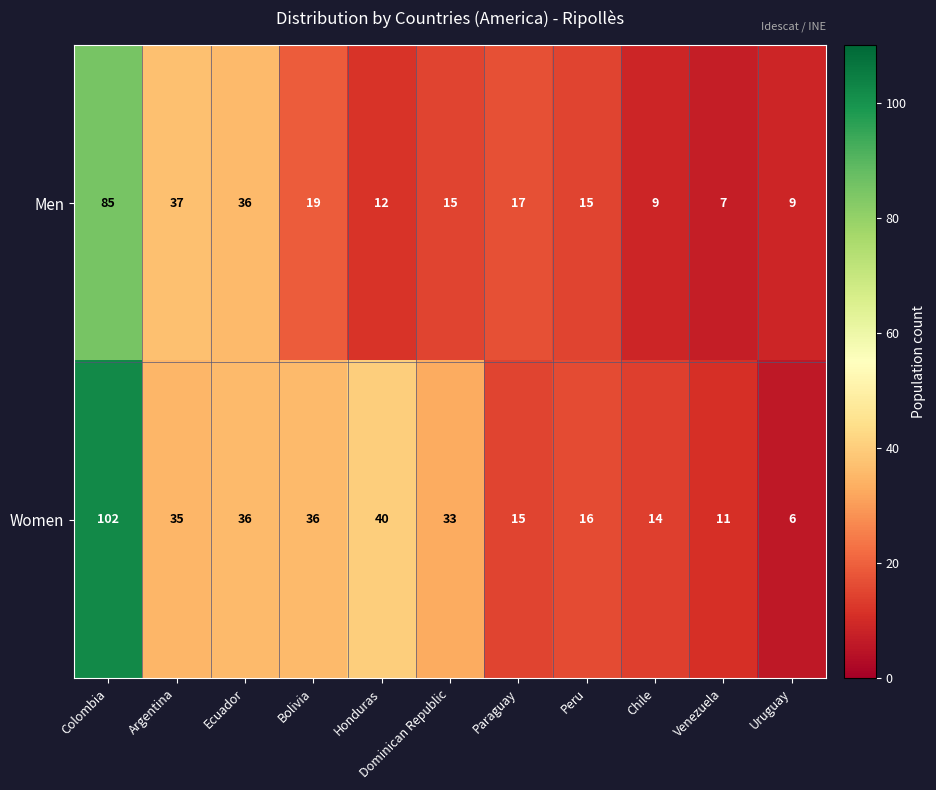

Rank the series by their maximum value, from highest to lowest.

Women, Men